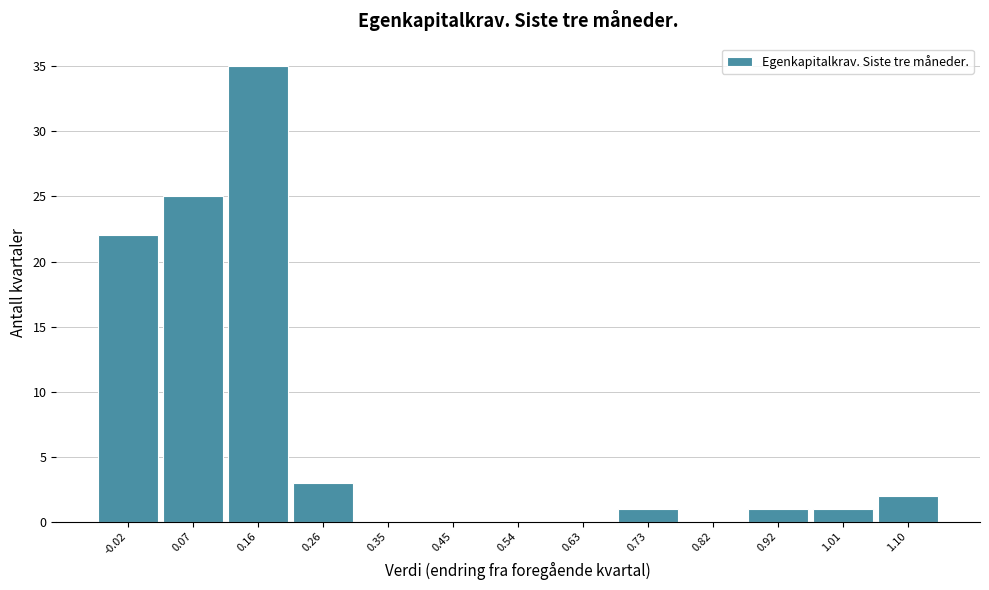

Reading left to right, list every bar in this chart as the range it spans on the x-axis followed by its height. Neither the bar edges nor the heights are printed on the chart, so give them approximately, as read against the axes.

-0.07 to 0.02: 22
0.02 to 0.12: 25
0.12 to 0.21: 35
0.21 to 0.31: 3
0.31 to 0.40: 0
0.40 to 0.49: 0
0.49 to 0.59: 0
0.59 to 0.68: 0
0.68 to 0.77: 1
0.77 to 0.87: 0
0.87 to 0.96: 1
0.96 to 1.06: 1
1.06 to 1.15: 2